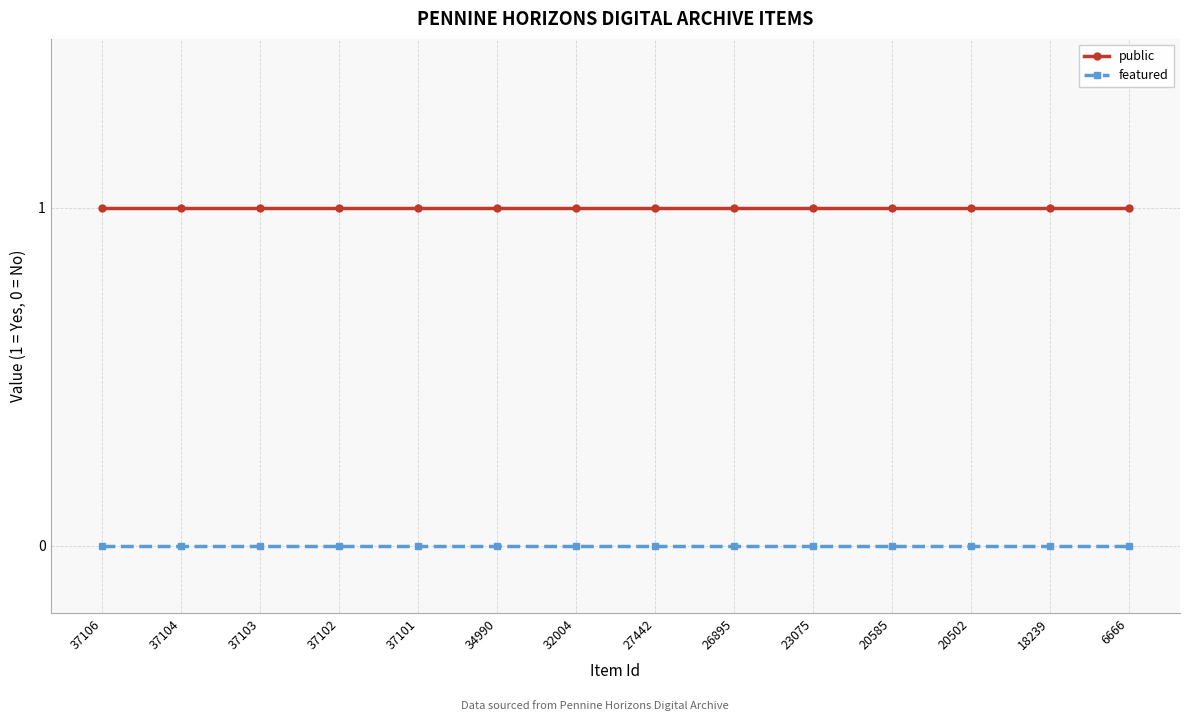

True or false: featured and public intersect in this chart.

False